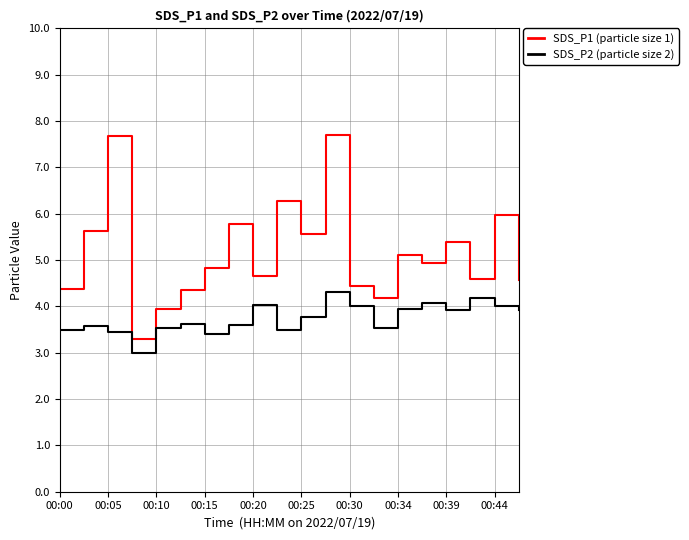

What is the smallest value displayed?

3.0